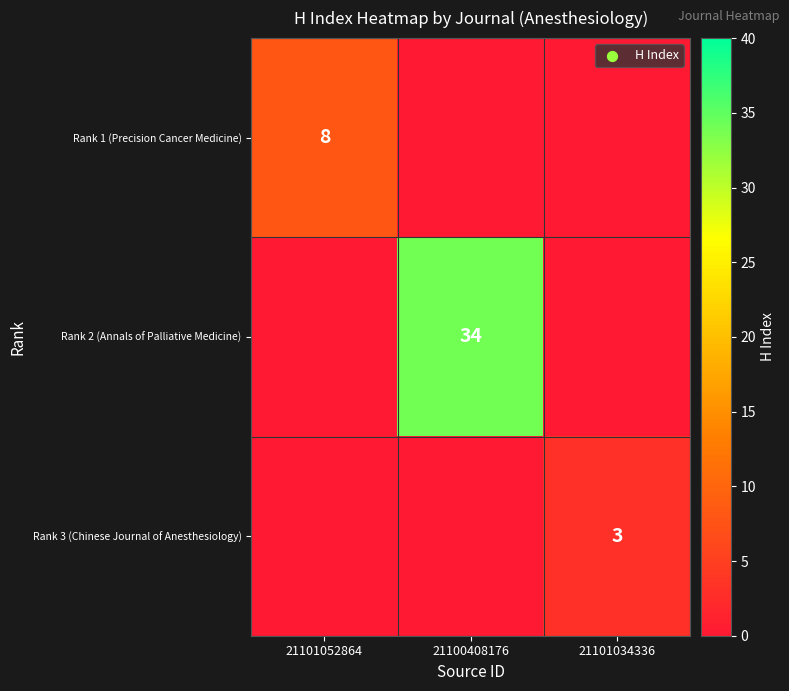

Is it true that Rank 1 (Precision Cancer Medicine) equals 11 at 21101052864?

False